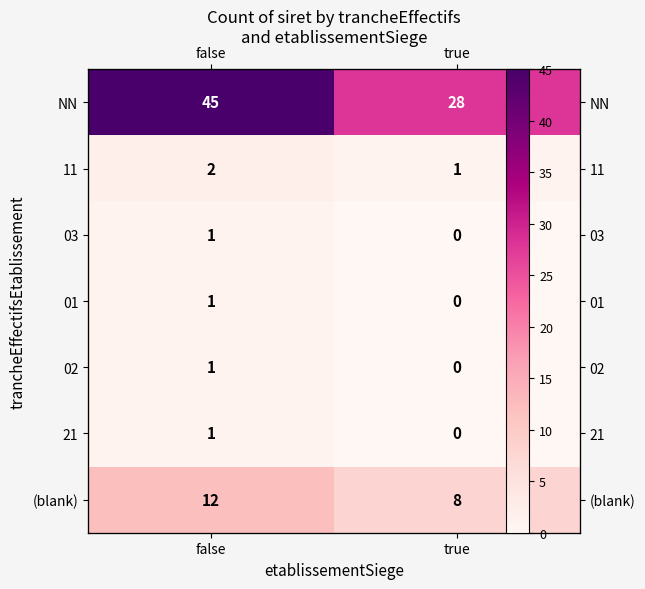

How many distinct data groups are displayed?

7